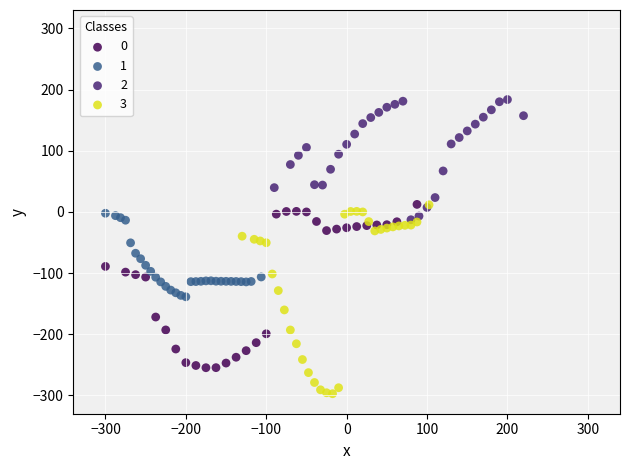

Which series contains the lowest Y value?

3